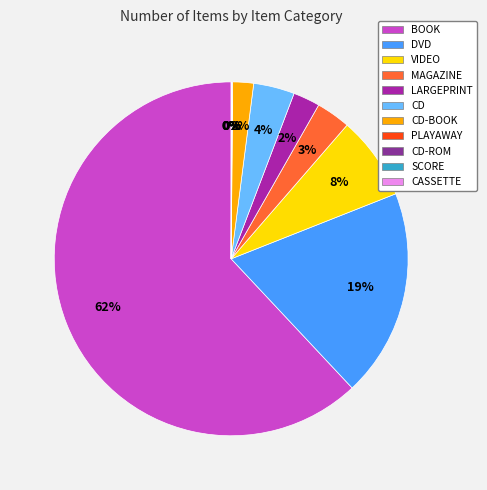

Does LARGEPRINT account for over 50% of the chart?

No